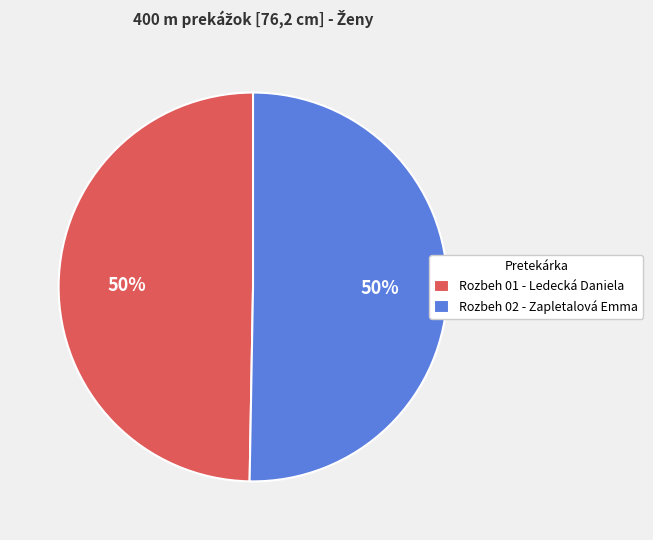

To the nearest percent, what is the combined percentage of Rozbeh 01 - Ledecká Daniela and Rozbeh 02 - Zapletalová Emma?

100%